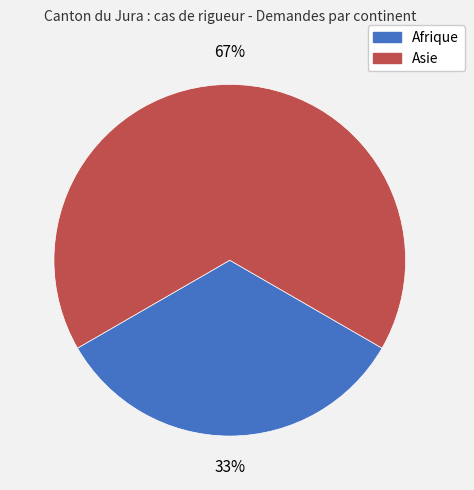

What is the majority slice?

Asie